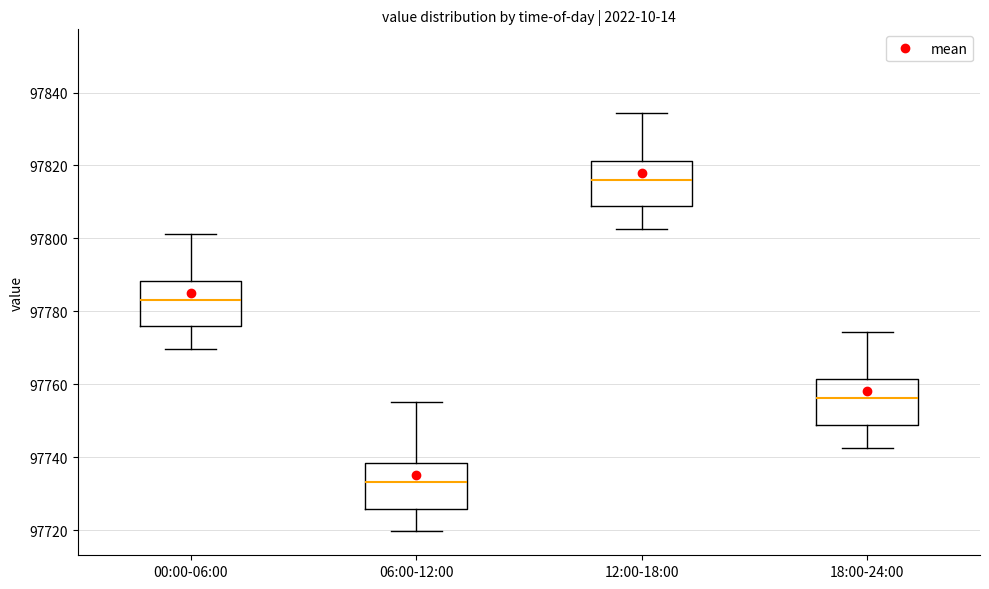

Where does the upper whisker of the box for 00:00-06:00 end on the y-axis? The values are not printed on the chart, so give them approximately, as read against the axis.

97802